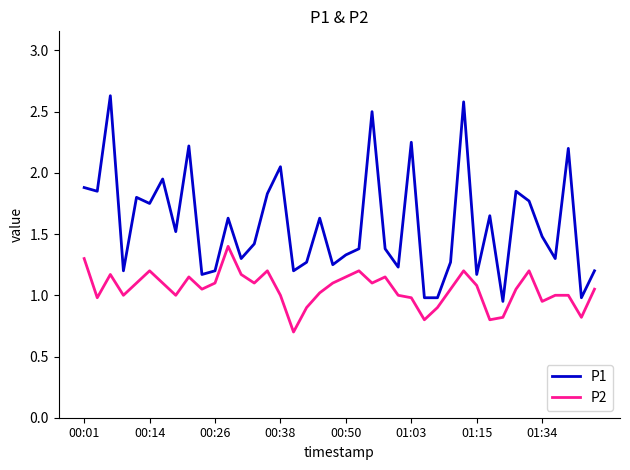

True or false: P2 and P1 cross at least once.

False